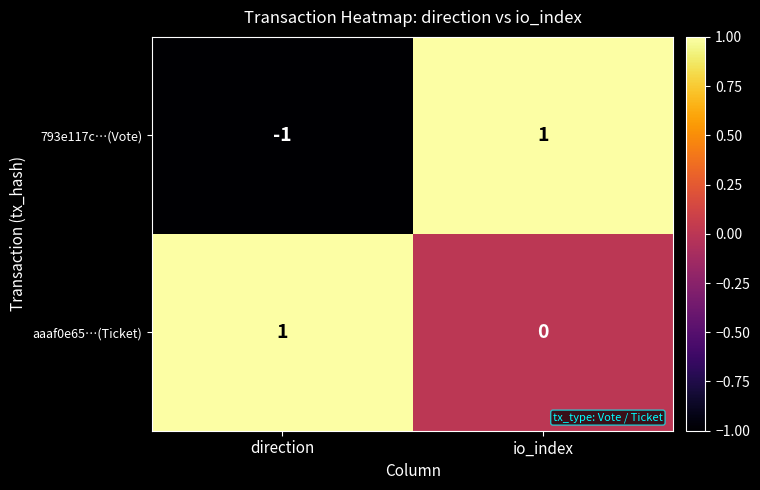

Is it true that aaaf0e65…(Ticket) equals 0 at direction?

False